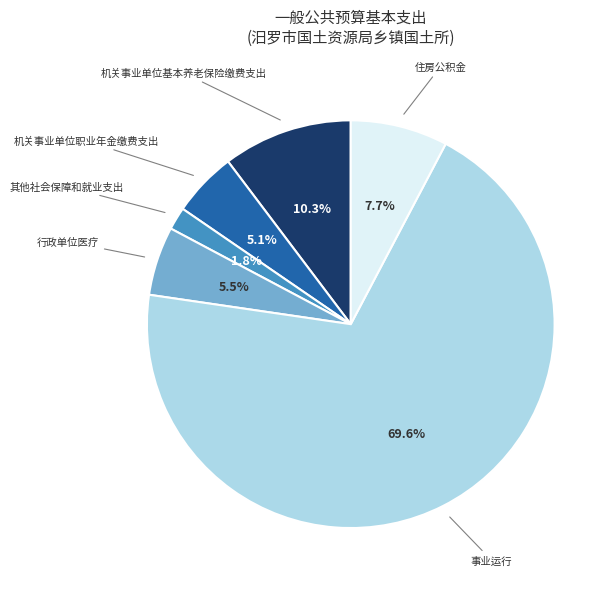

What is the smallest slice in the pie chart?

其他社会保障和就业支出